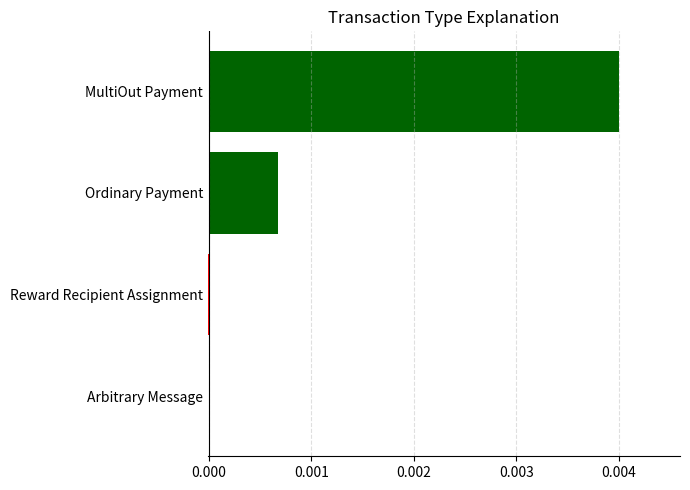

True or false: the data shows 0.0 at Ordinary Payment.

True